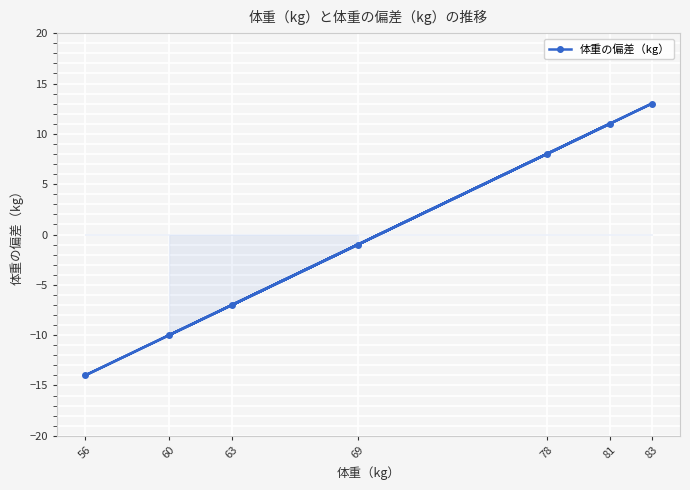

How many categories are shown in the chart?

7